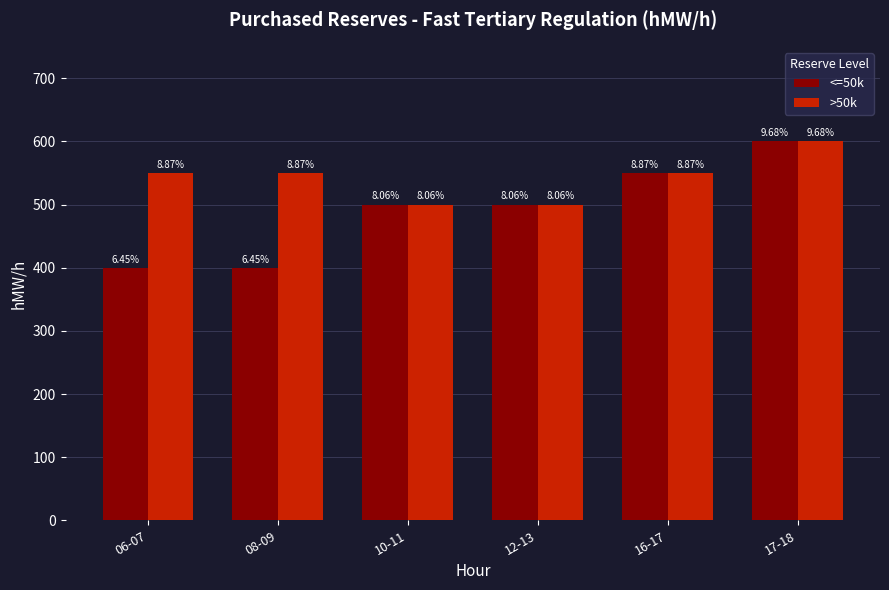

How many bars are there in total?

12